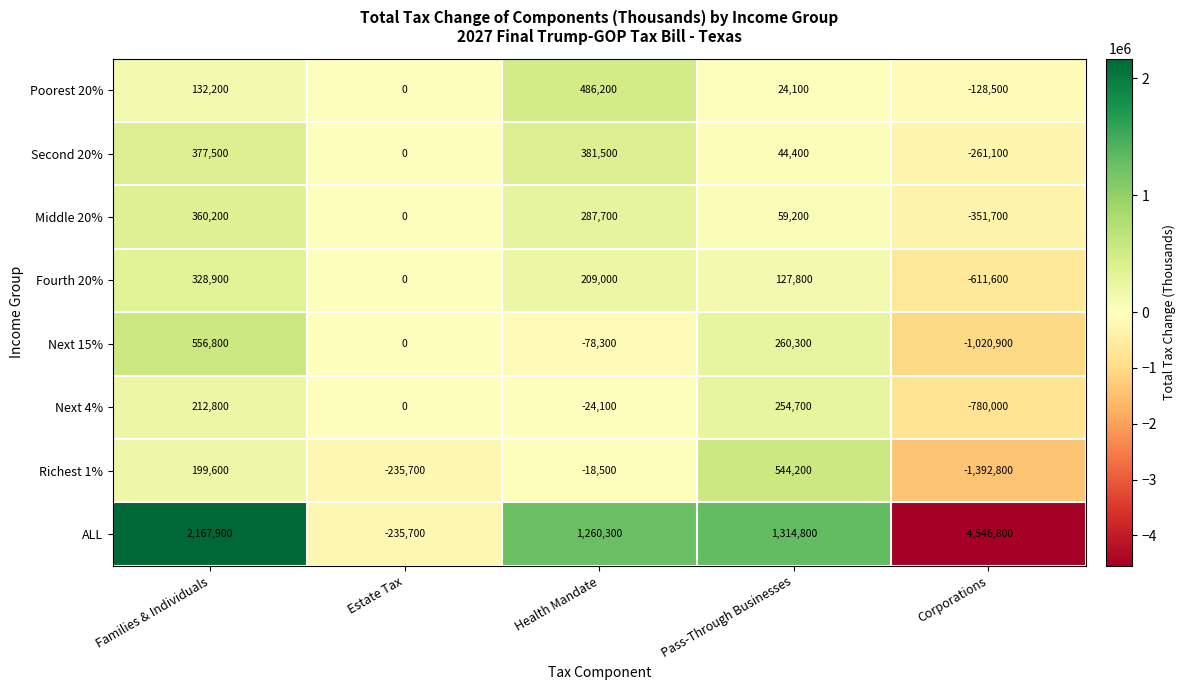

What is the lowest value of the Poorest 20% series?

-128500